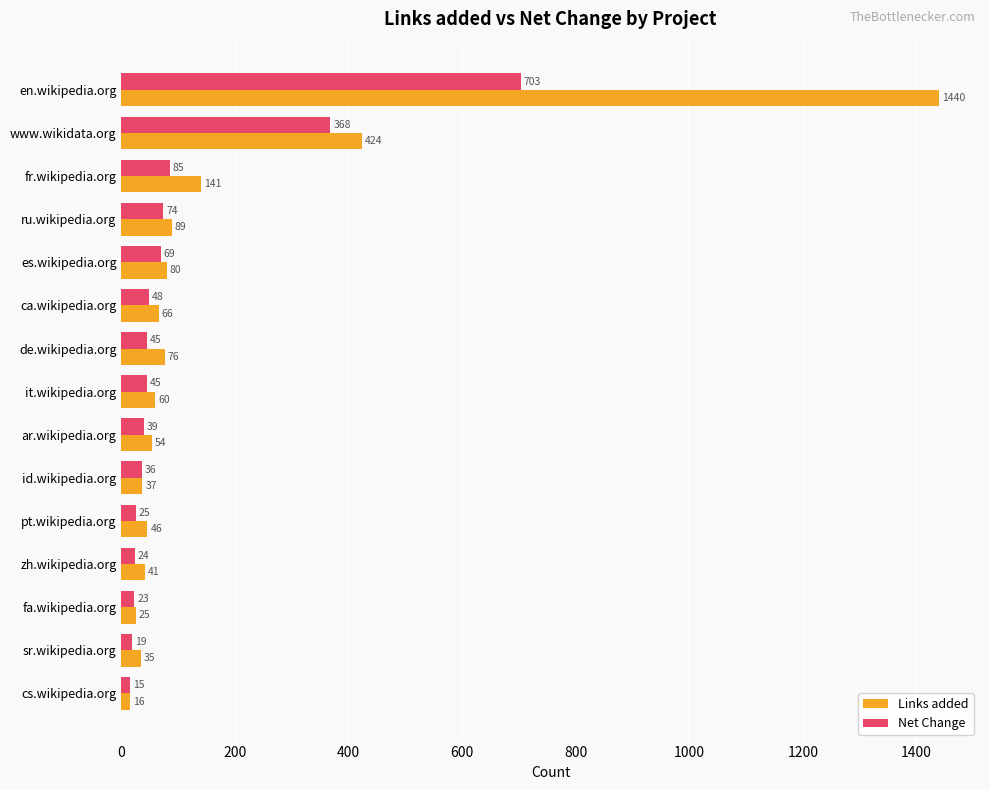

What is the maximum value for Links added?

1440